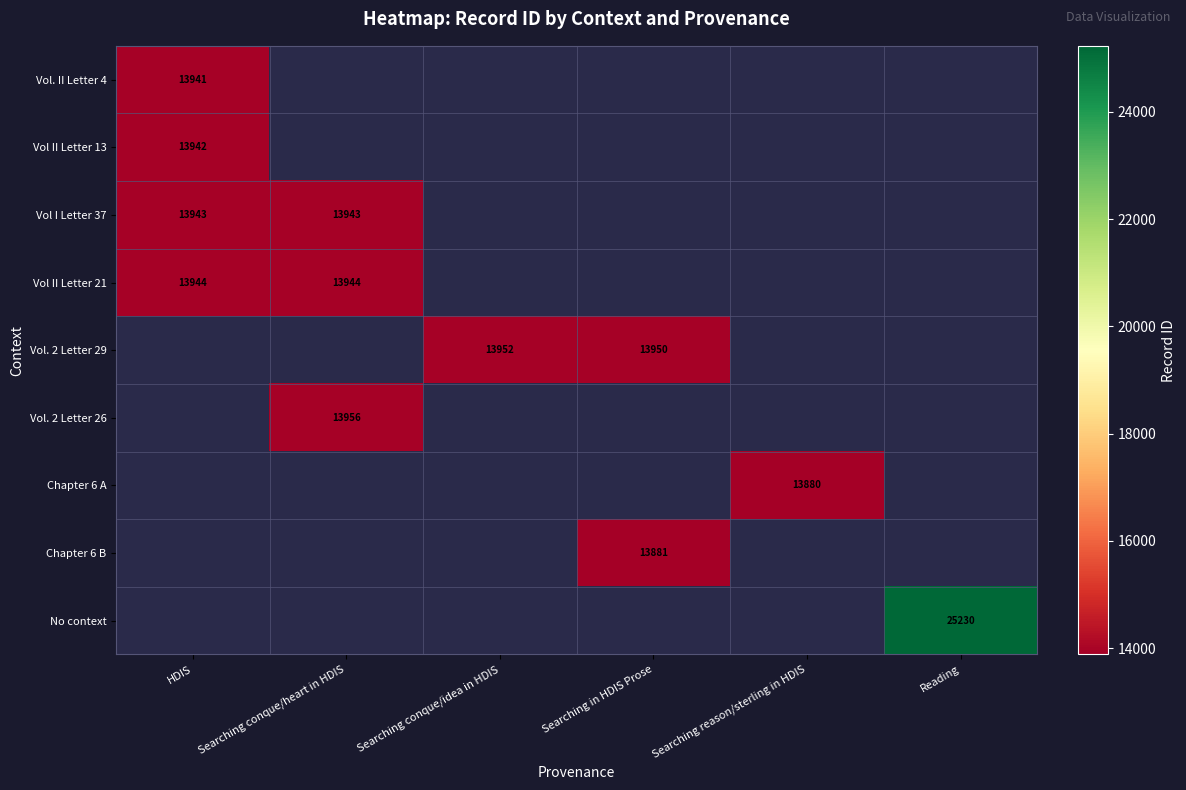

The Vol II Letter 21 series shows 13944 at HDIS. True or false?

True